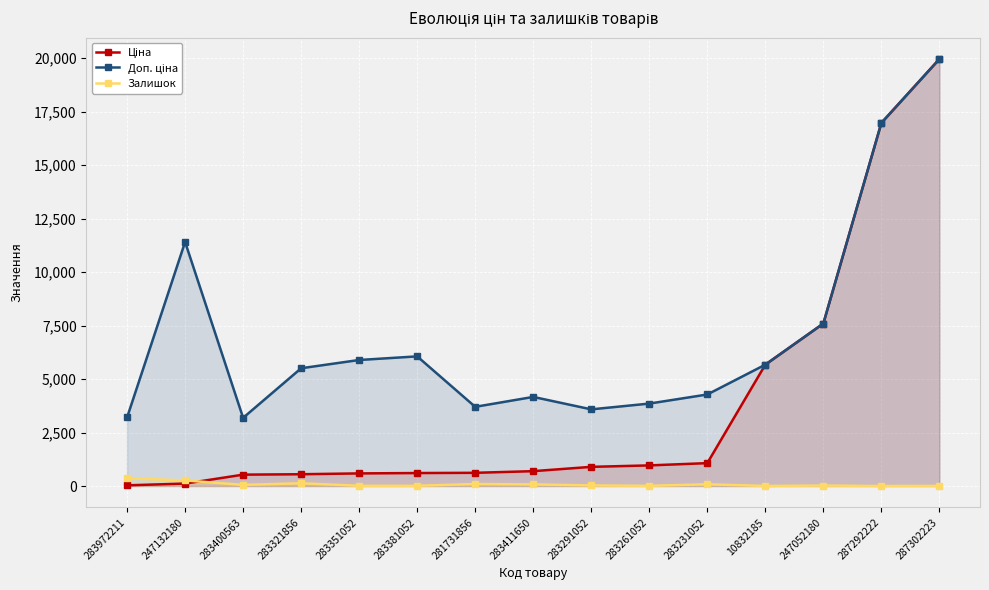

What is the difference between the highest and lowest values at 283261052?

3845.0